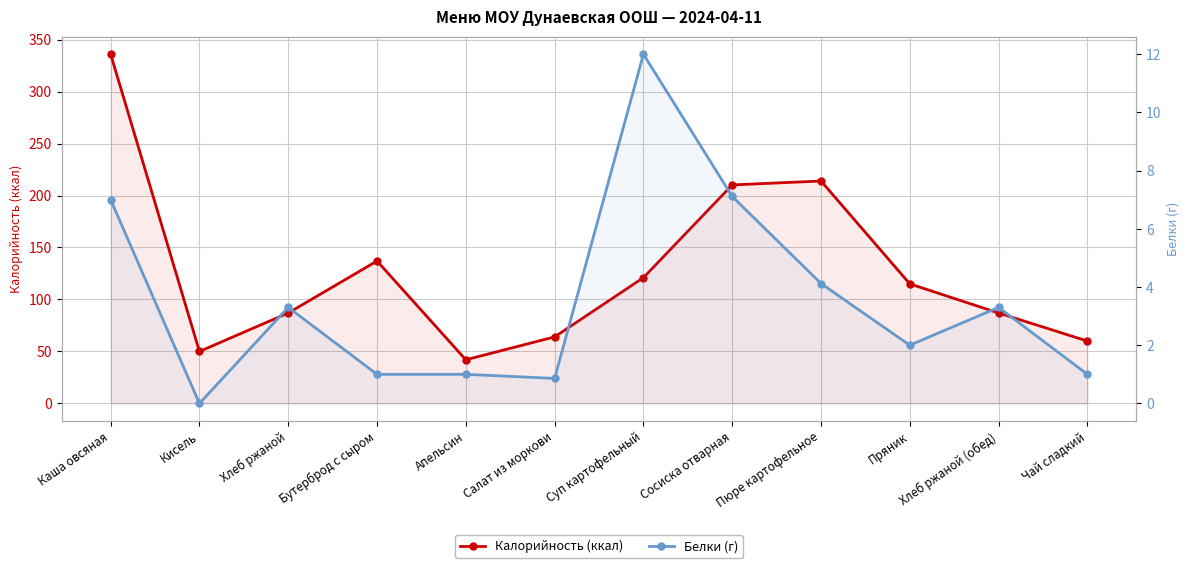

List the series in order of their peak value, lowest first.

Белки (г), Калорийность (ккал)